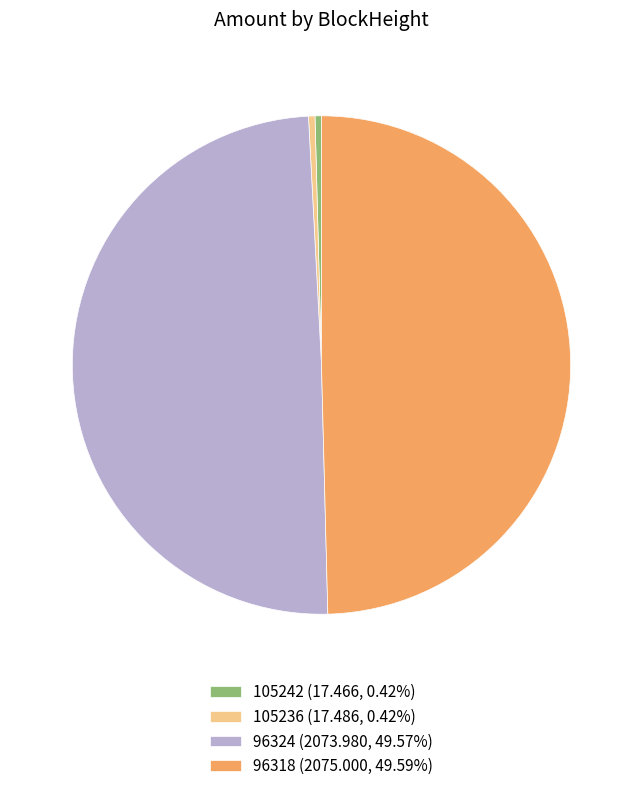

How many segments does this pie chart have?

4